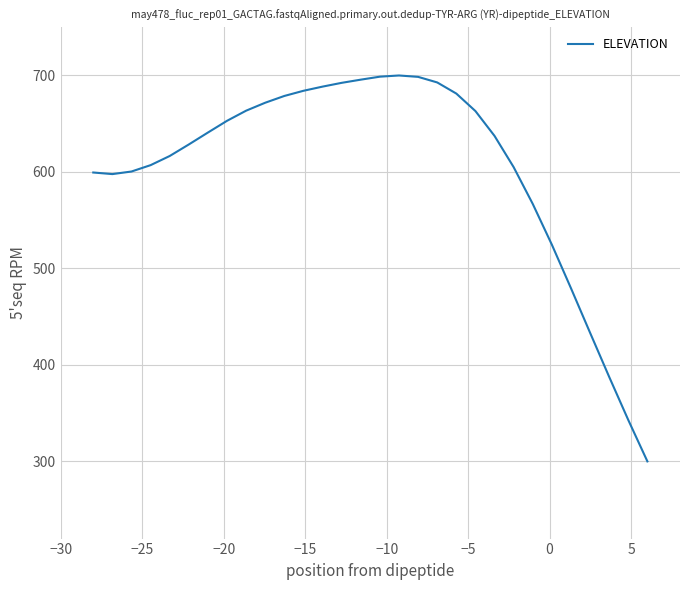

What is the maximum value shown in the chart?

700.0